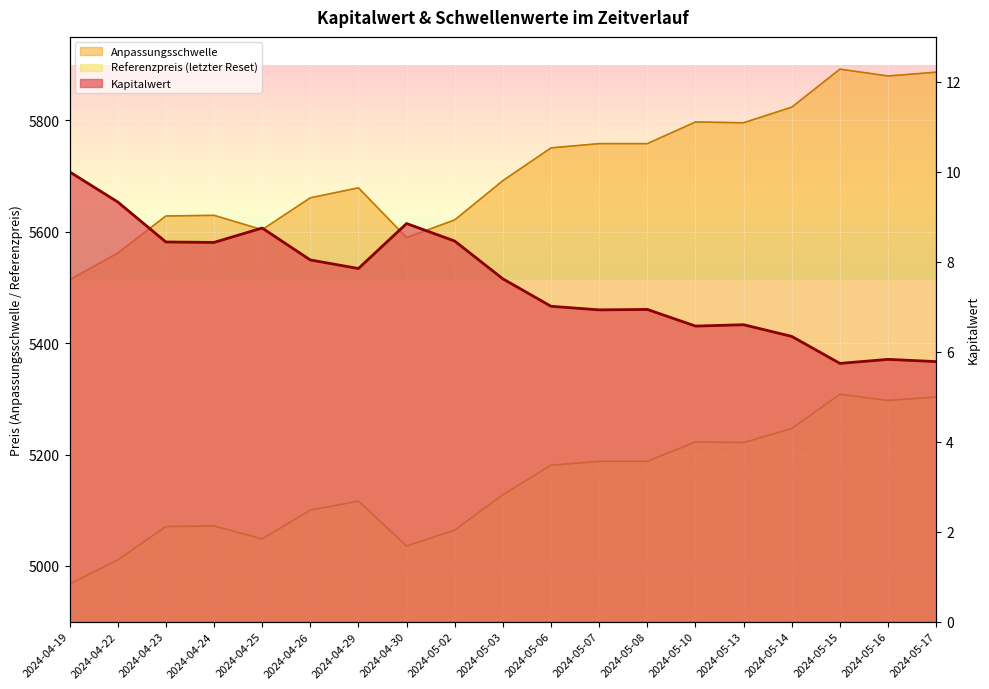

How many lines are shown in the chart?

3